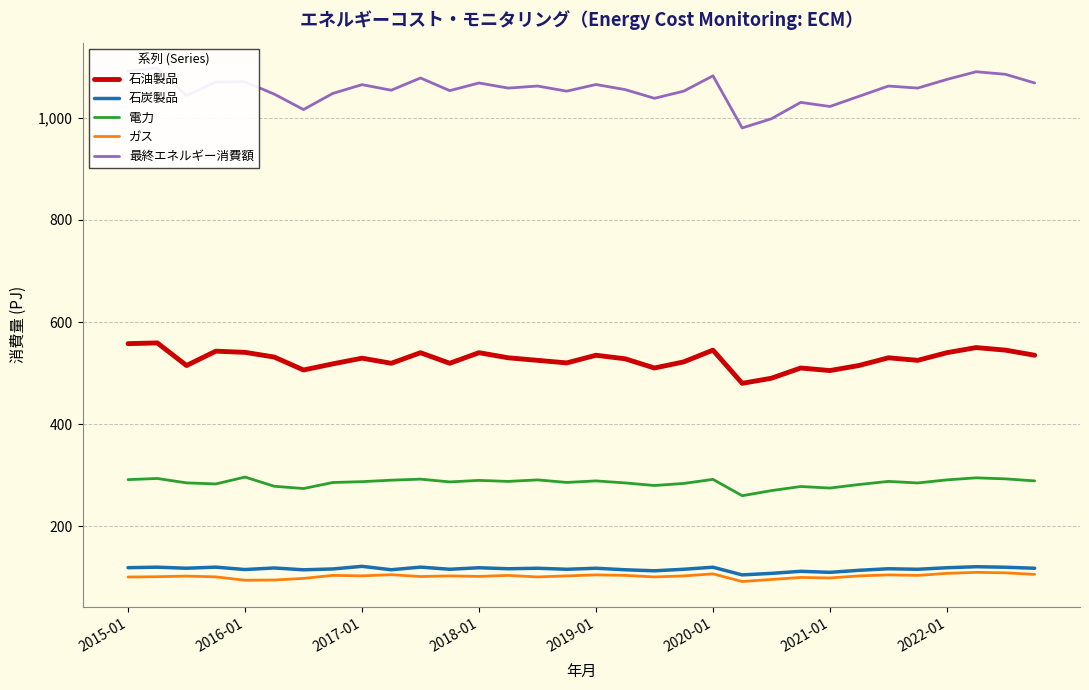

Reading left to right, extract all data points from this chart.

石油製品: 557.7	559.1	514.9	543.0	540.6	531.4	506.1	518.1	529.2	519.3	539.9	519.3	540.0	530.0	525.0	520.0	535.0	528.0	510.0	522.0	545.0	480.0	490.0	510.0	505.0	515.0	530.0	525.0	540.0	550.0	545.0	535.0
石炭製品: 119.1	120.1	118.0	120.1	115.5	118.6	115.0	116.6	121.7	115.1	120.2	116.0	119.0	117.0	118.0	116.0	118.0	115.0	113.0	116.0	120.0	105.0	108.0	112.0	110.0	114.0	117.0	116.0	119.0	121.0	120.0	118.0
電力: 291.5	293.7	285.1	283.0	296.5	278.5	274.0	285.9	287.5	290.4	292.4	287.0	290.0	288.0	291.0	286.0	289.0	285.0	280.0	284.0	292.0	260.0	270.0	278.0	275.0	282.0	288.0	285.0	291.0	295.0	293.0	289.0
ガス: 100.8	101.4	102.6	101.1	94.5	95.0	98.1	104.0	103.1	105.4	101.8	103.0	102.0	104.0	101.0	103.0	105.0	104.0	101.0	103.0	107.0	92.0	96.0	100.0	99.0	103.0	105.0	104.0	108.0	110.0	109.0	106.0
最終エネルギー消費額: 1091.3	1096.9	1043.4	1069.9	1070.4	1046.1	1016.0	1047.6	1064.7	1053.8	1077.8	1053.0	1068.0	1058.0	1062.0	1052.0	1065.0	1055.0	1038.0	1052.0	1082.0	980.0	998.0	1030.0	1022.0	1042.0	1062.0	1058.0	1075.0	1090.0	1085.0	1068.0